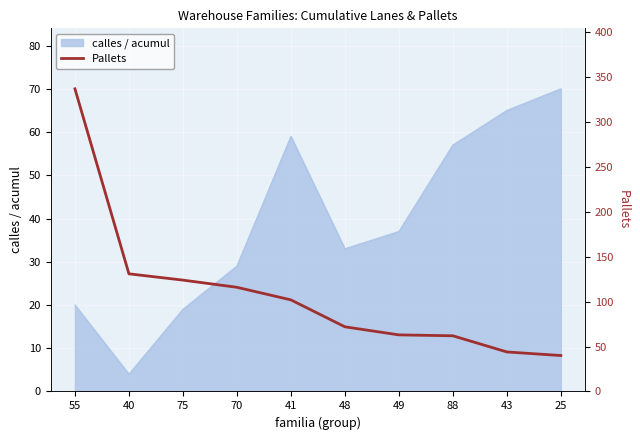

What is the minimum value shown in the chart?

40